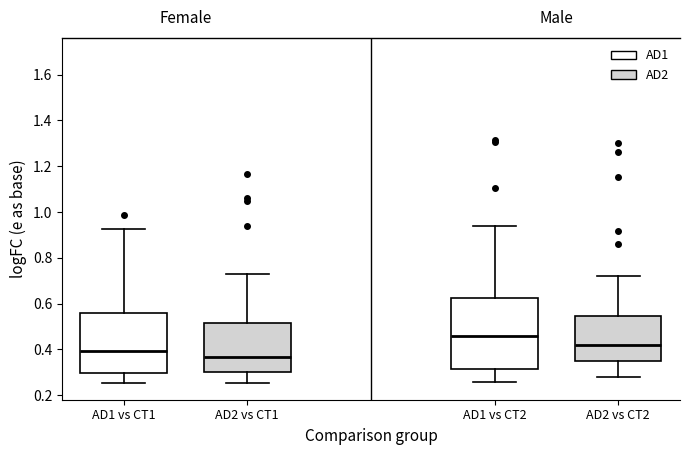

Where does the median line of the box for AD1 vs CT1 sit on the y-axis? The values are not printed on the chart, so give them approximately, as read against the axis.

0.40